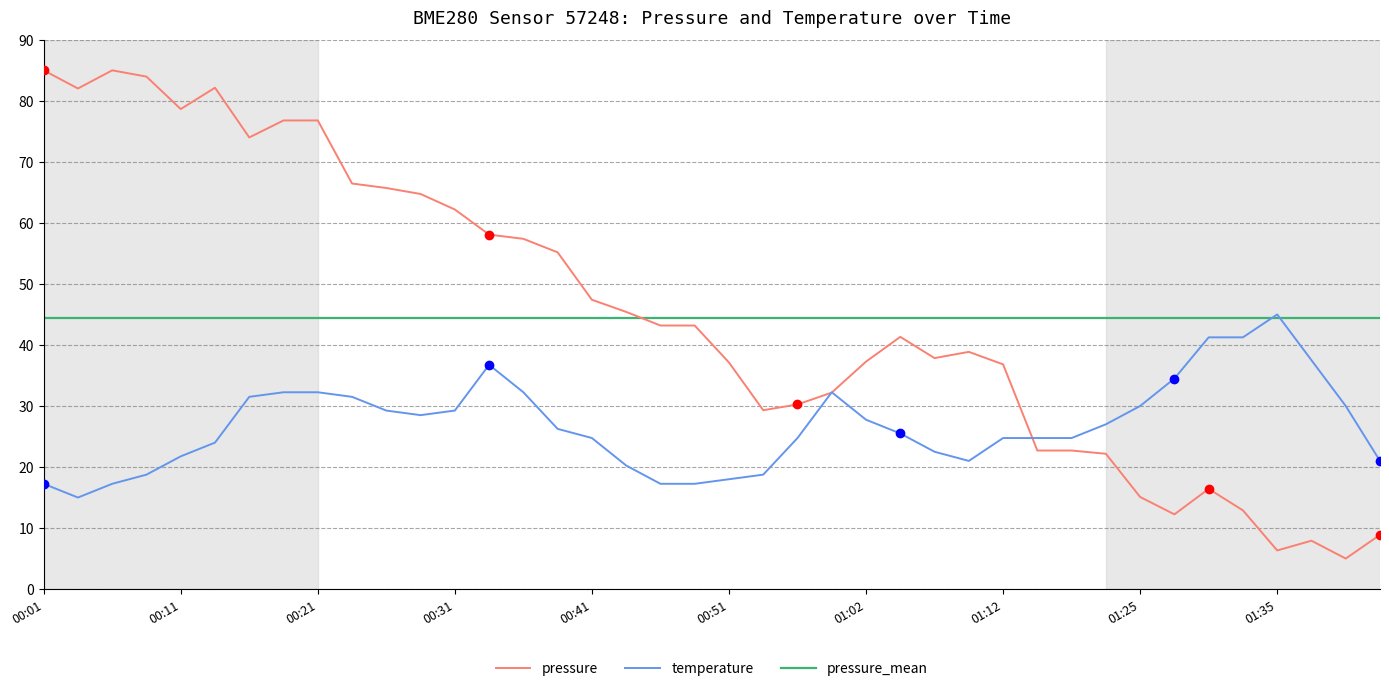

Is it true that temperature equals 48.5 at 00:19?

False